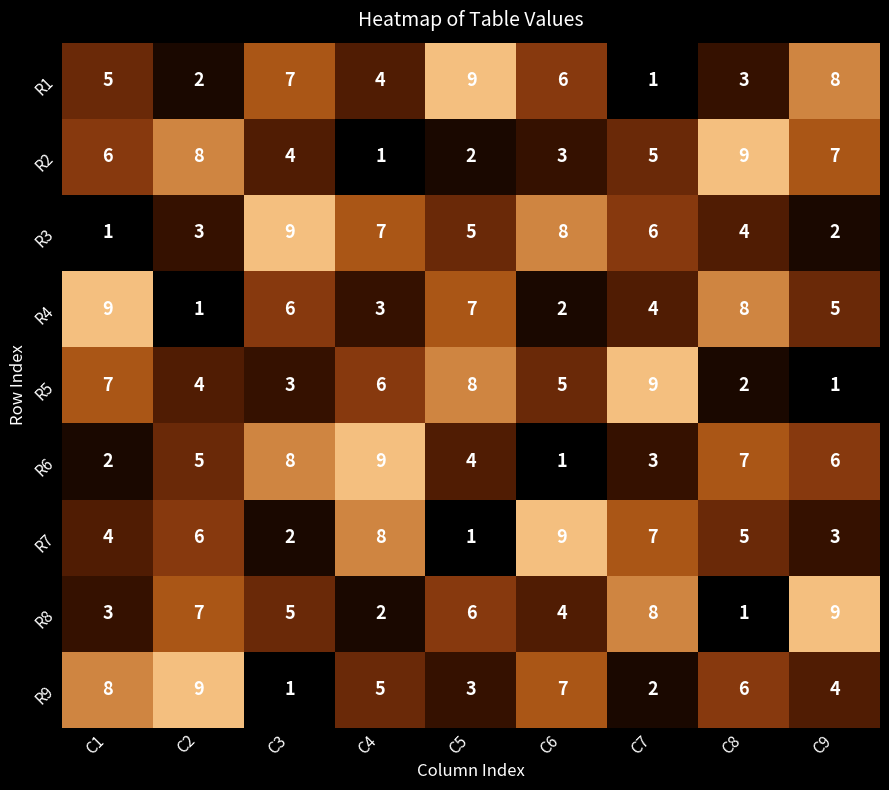

Count the R5 values in the range 3 to 7.

5